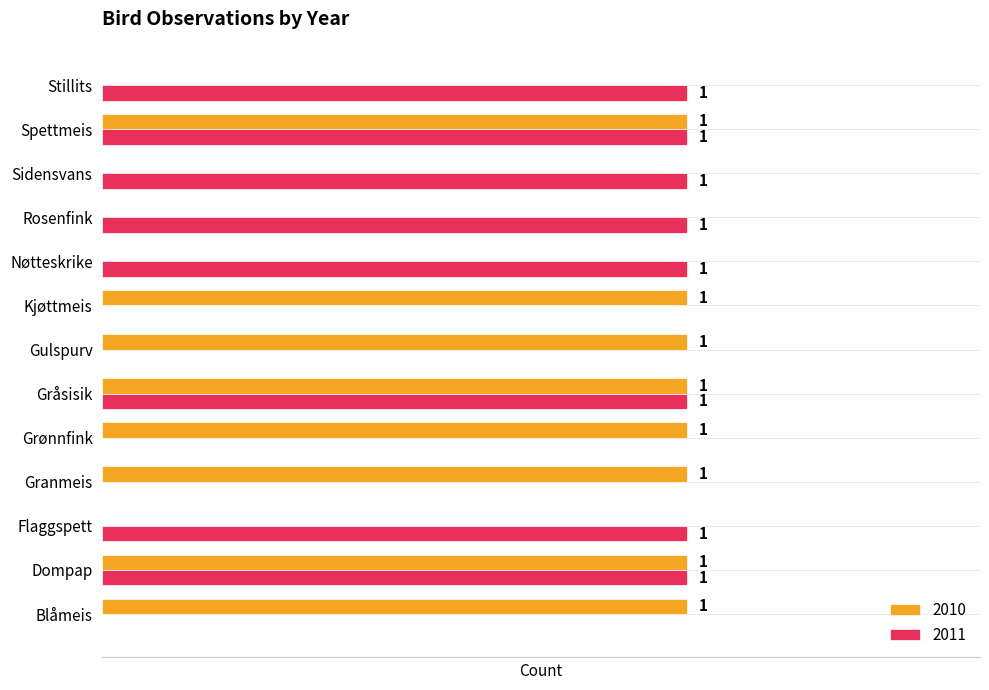

Reading right to left, extract all data points from this chart.

2010: 0	1	0	0	0	1	1	1	1	1	0	1	1
2011: 1	1	1	1	1	0	0	1	0	0	1	1	0